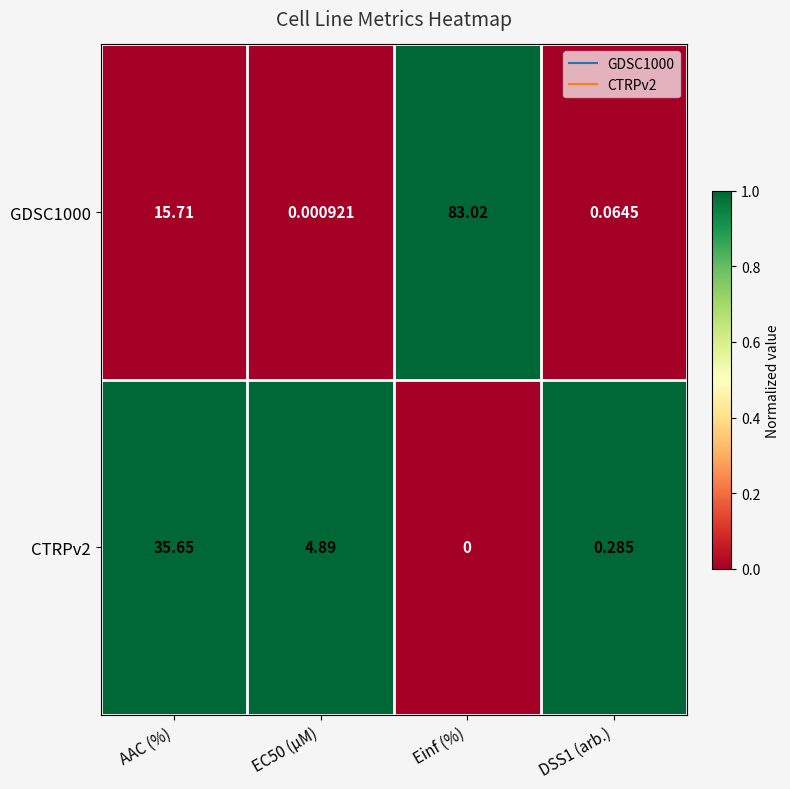

At AAC (%), list the series in order from smallest to largest.

GDSC1000, CTRPv2